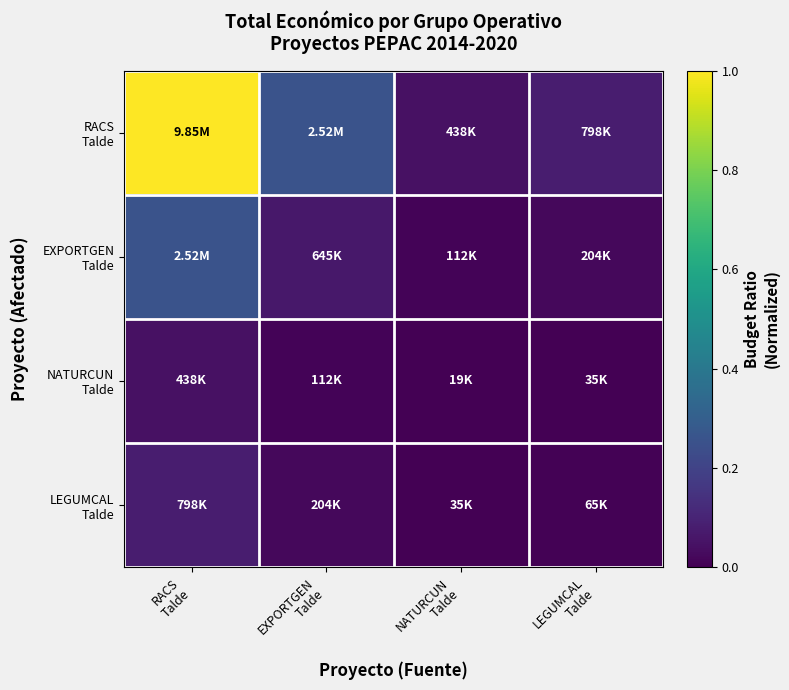

Between LEGUMCAL
Talde and RACS
Talde, which is larger?

RACS
Talde